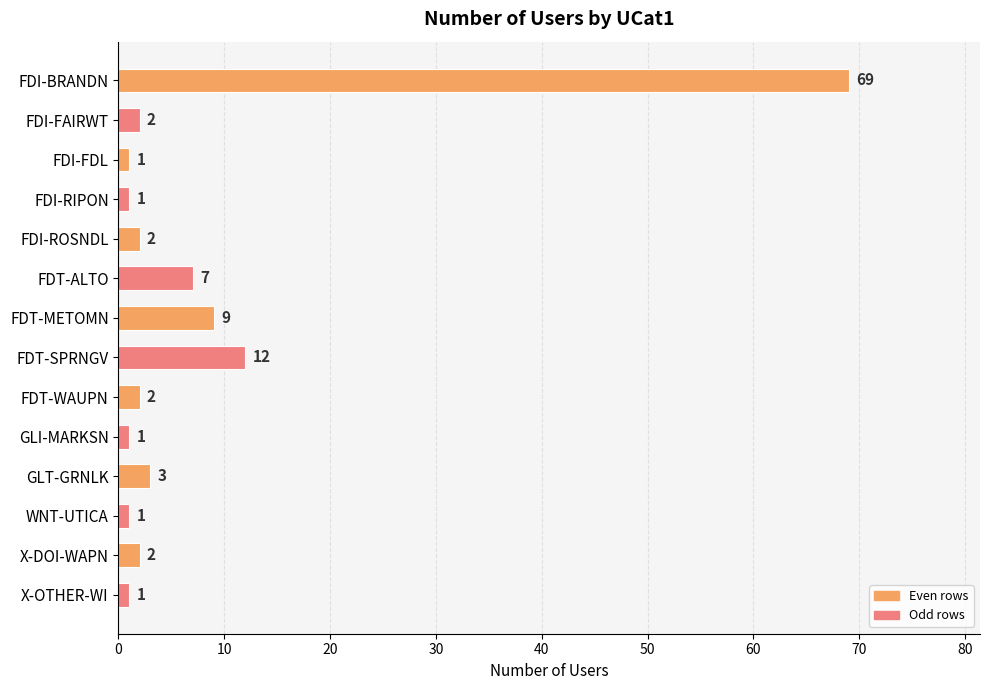

Which category has the highest value across all series?

FDI-BRANDN